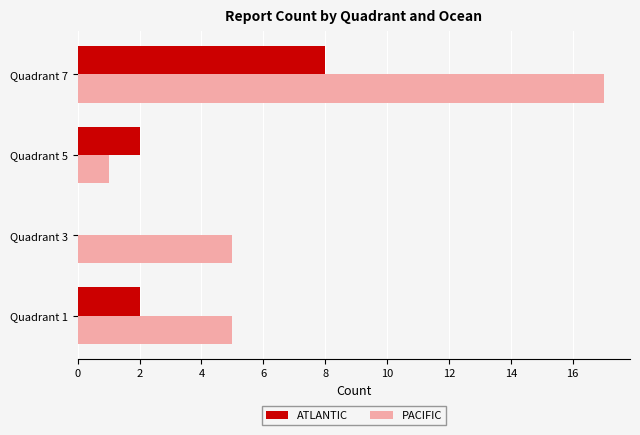

What is the sum of all PACIFIC values?

28